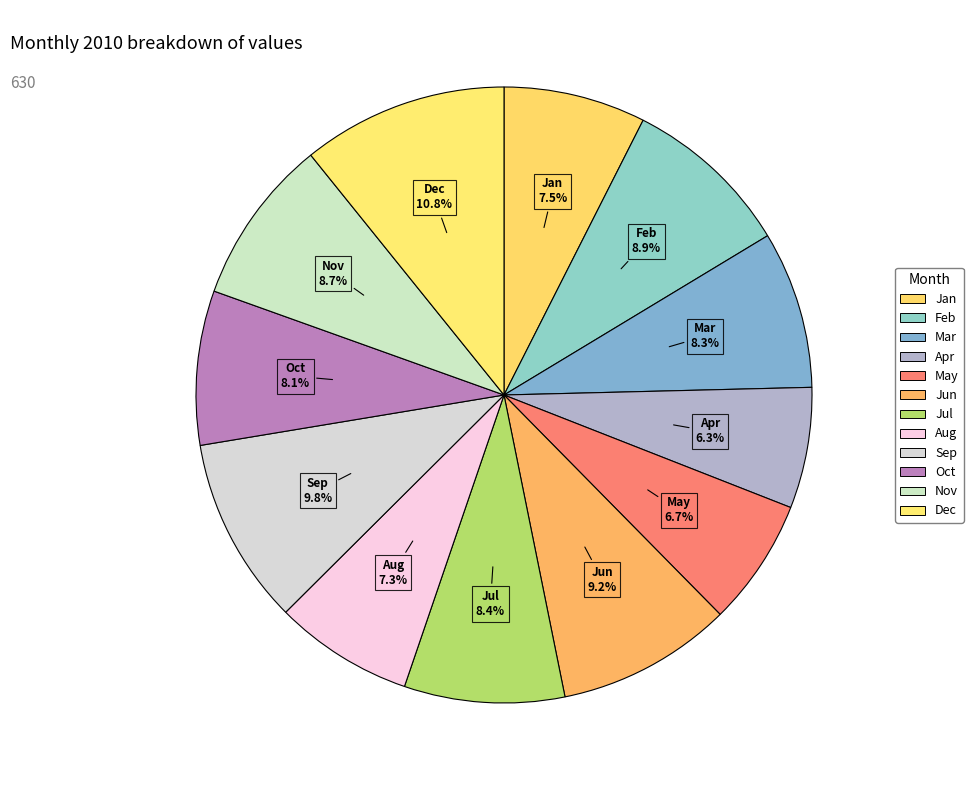

To the nearest percent, what percentage of the pie is Jul?

8%